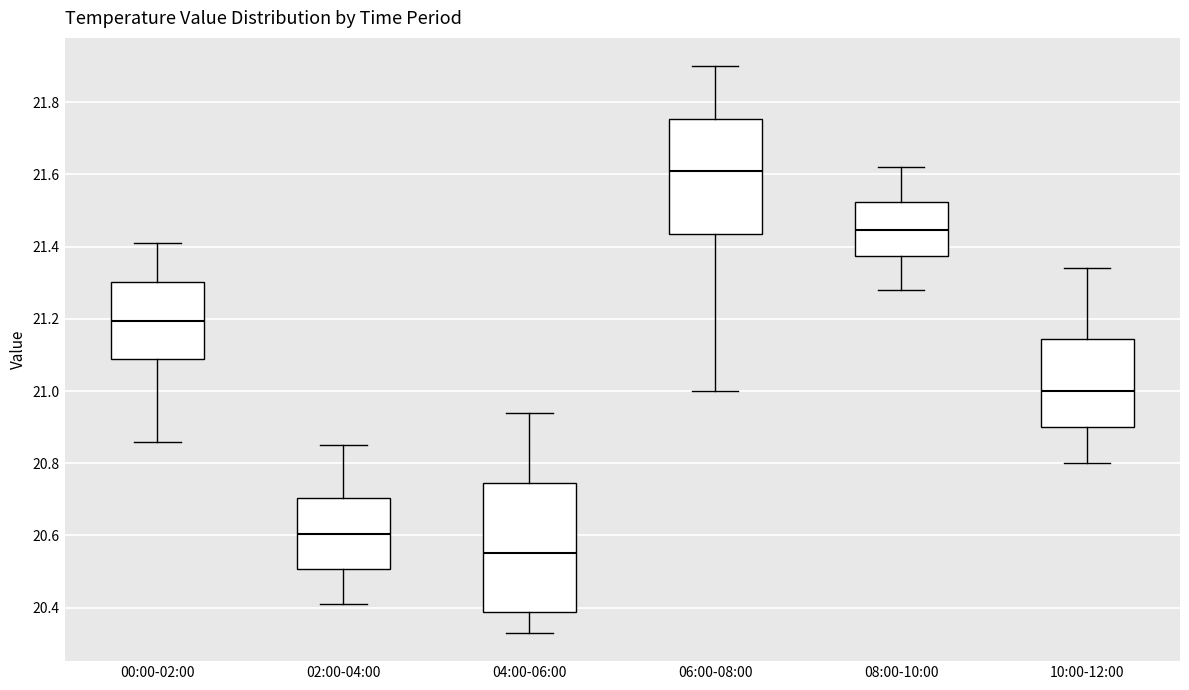

Reading left to right, transcribe this box plot: for each box, give where its median line is, the range the box spans, and where its two whiskers end, as read against the y-axis. The values are not printed on the chart, so give them approximately, as read against the axis.

00:00-02:00: median 21.20, box 21.08 to 21.30, whiskers 20.86 to 21.42
02:00-04:00: median 20.60, box 20.50 to 20.70, whiskers 20.42 to 20.86
04:00-06:00: median 20.56, box 20.38 to 20.74, whiskers 20.34 to 20.94
06:00-08:00: median 21.62, box 21.44 to 21.76, whiskers 21.00 to 21.90
08:00-10:00: median 21.44, box 21.38 to 21.52, whiskers 21.28 to 21.62
10:00-12:00: median 21.00, box 20.90 to 21.14, whiskers 20.80 to 21.34